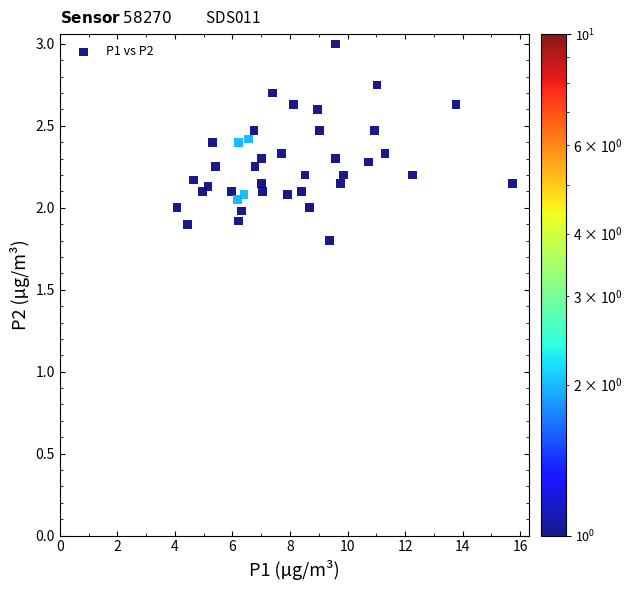

What is the range of X values (max minus min)?

11.7